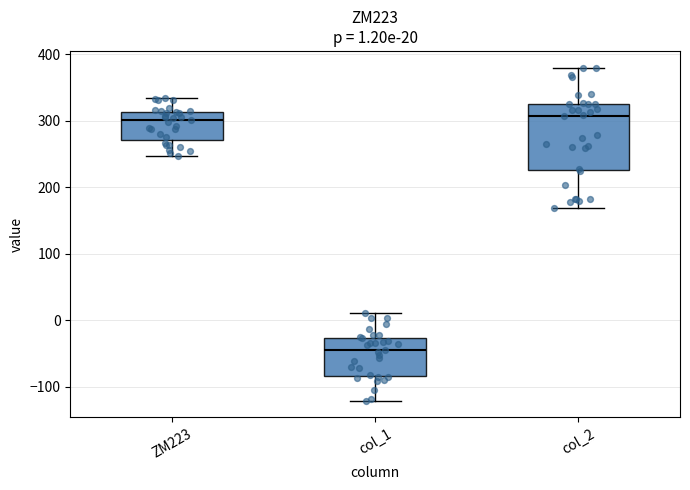

Comparing the boxes themselves (not the whiskers), which one is the tallest?

col_2